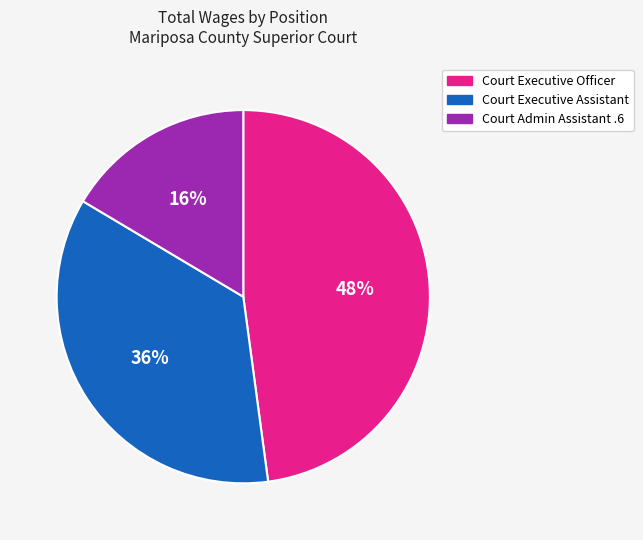

Count the number of slices in the pie.

3